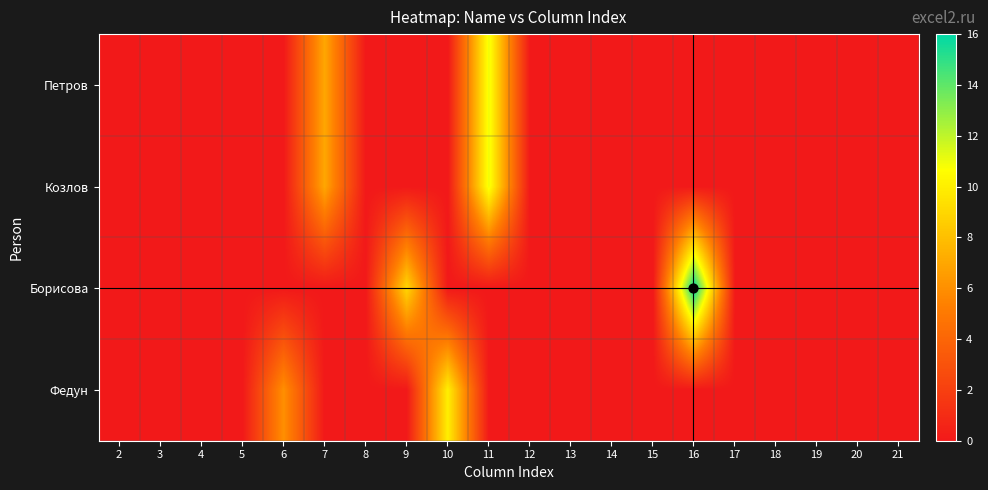

At which category is the sum across all series the highest?

11